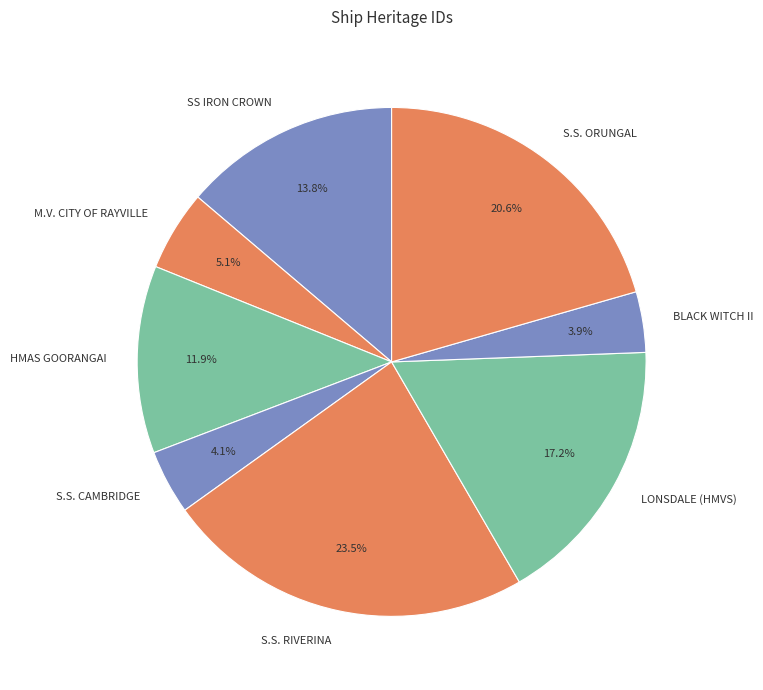

What is the largest slice in the pie chart?

S.S. RIVERINA